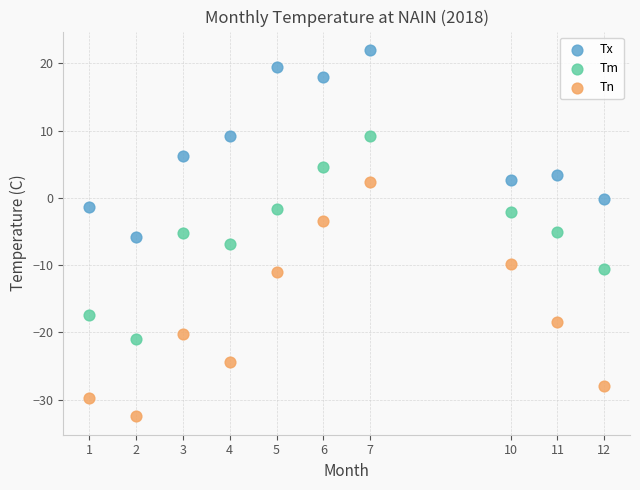

Which series reaches the minimum Y coordinate?

Tn